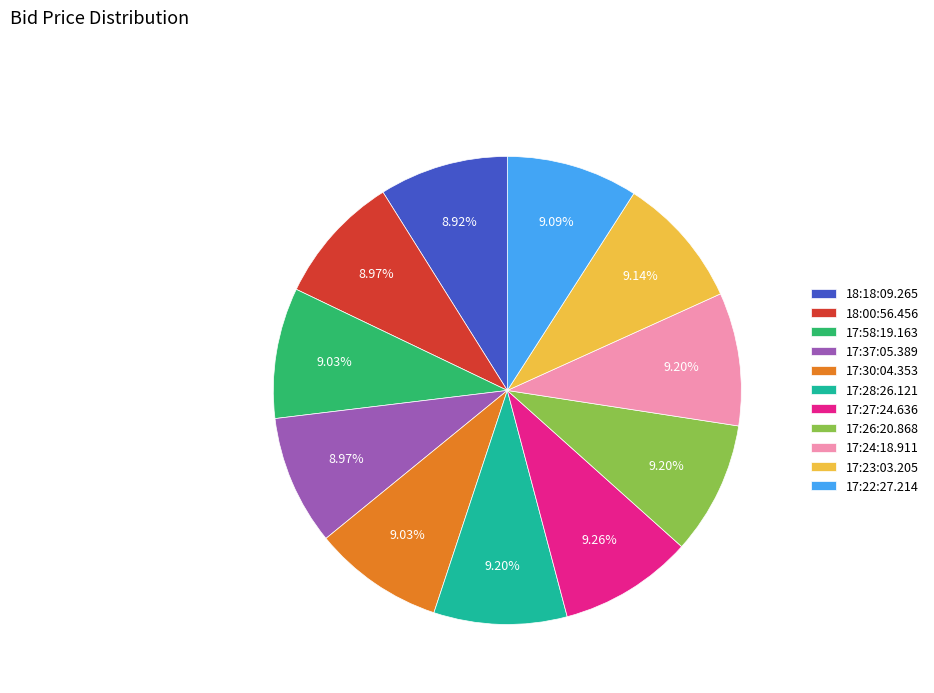

To the nearest percent, what portion does 17:58:19.163 represent?

9%